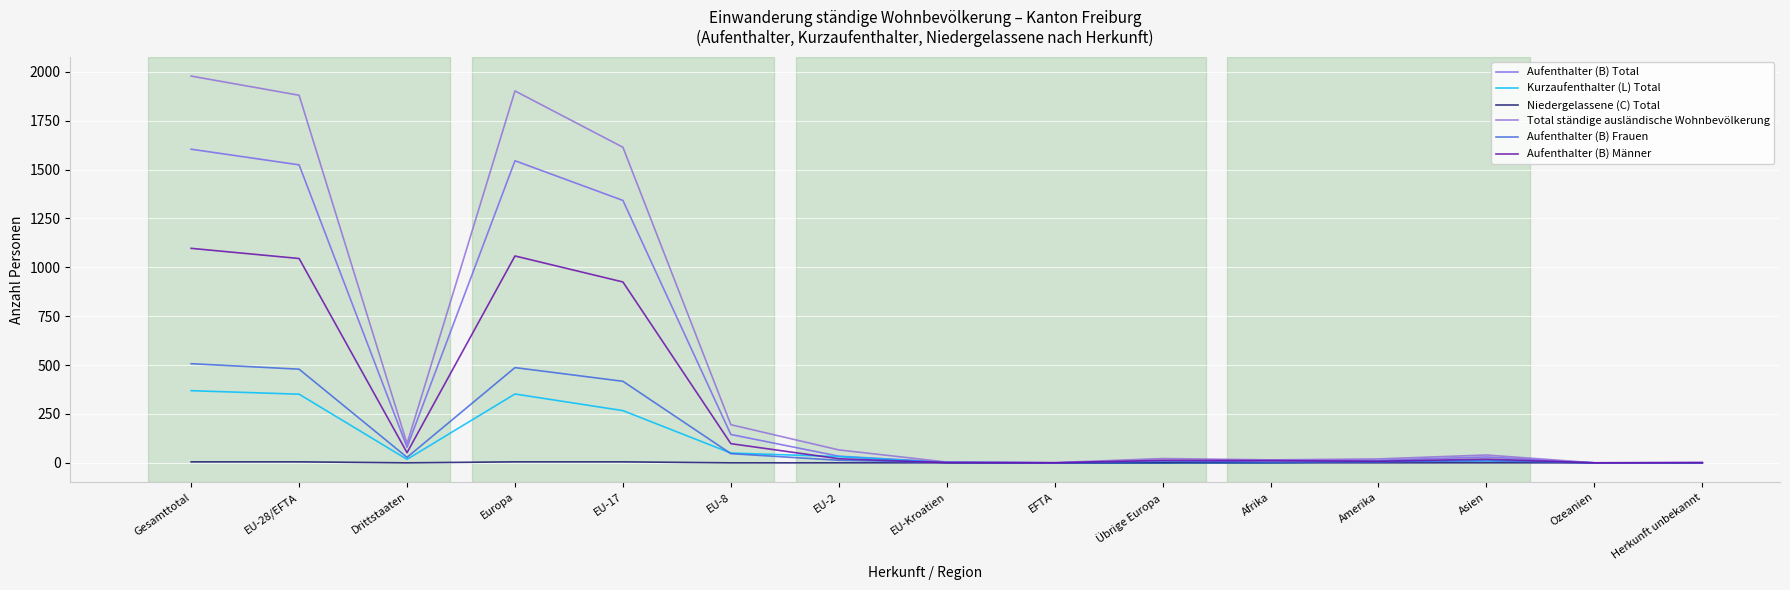

Does the chart have visible grid lines?

Yes